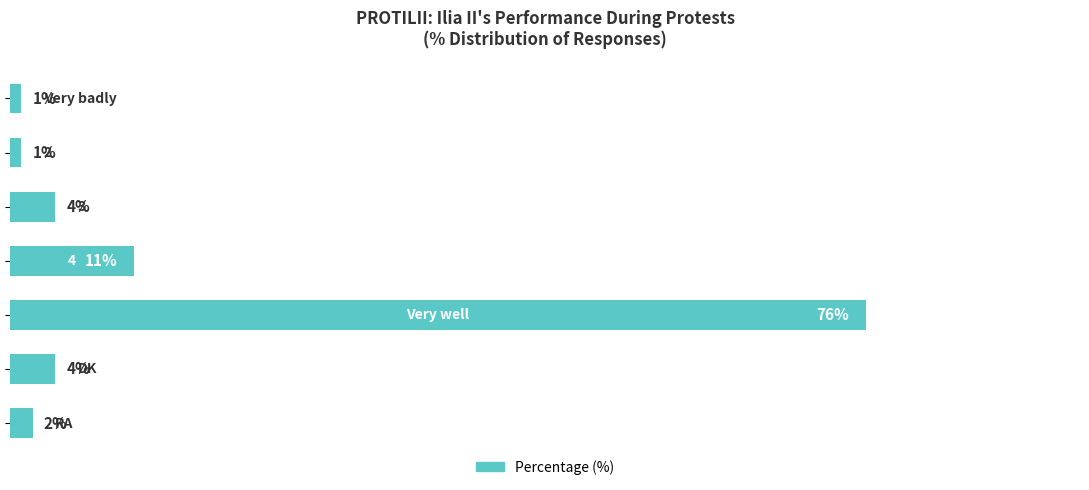

What is the sum of all values?

99